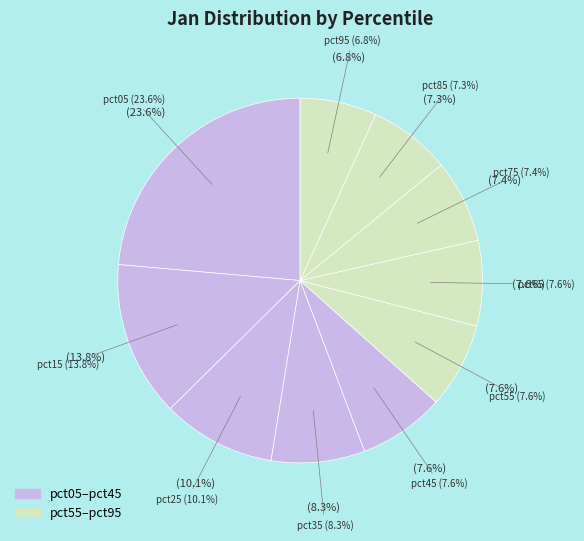

Count the number of slices in the pie.

10